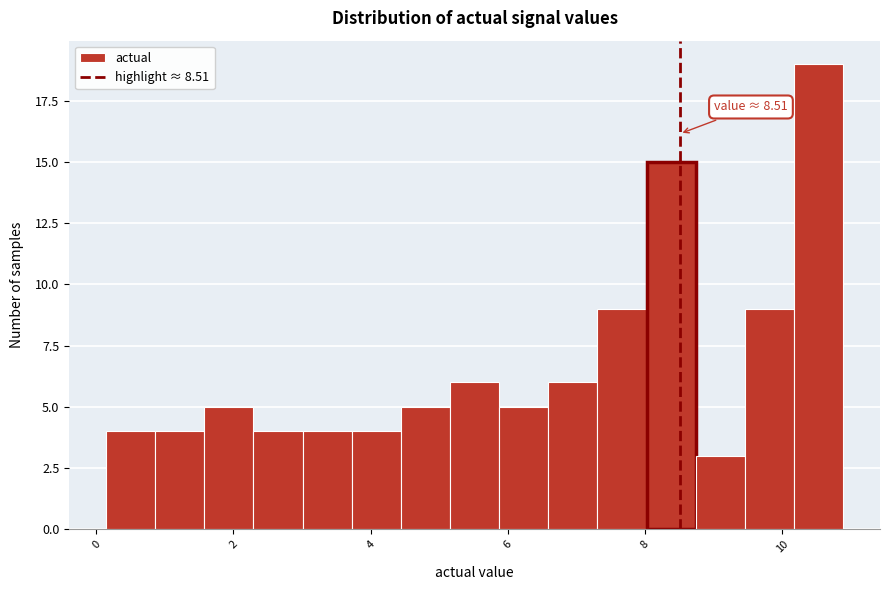

Around what value on the x-axis is the tallest bar? Give the approximate position of its centre, as read against the axis.

10.6